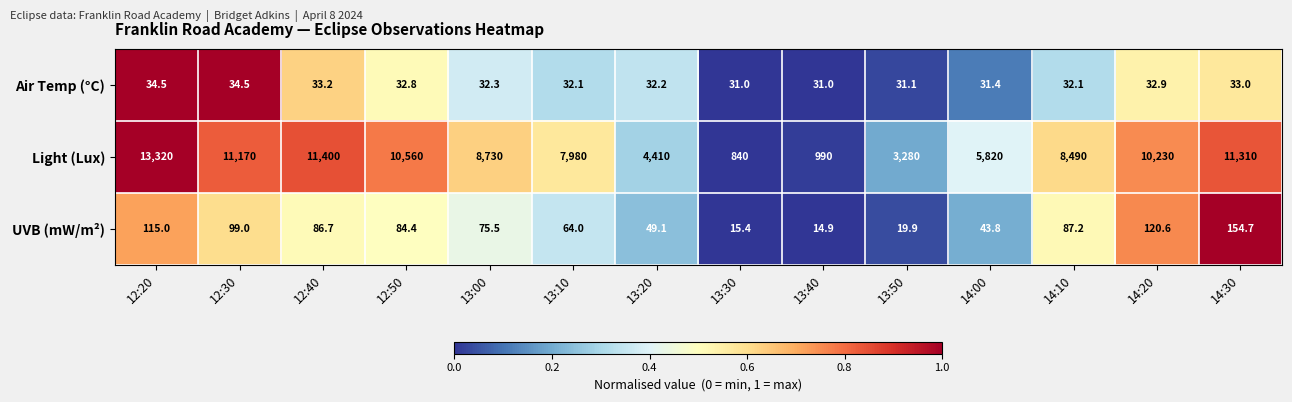

True or false: Air Temp (°C) has a value of 55.1 at 12:20.

False